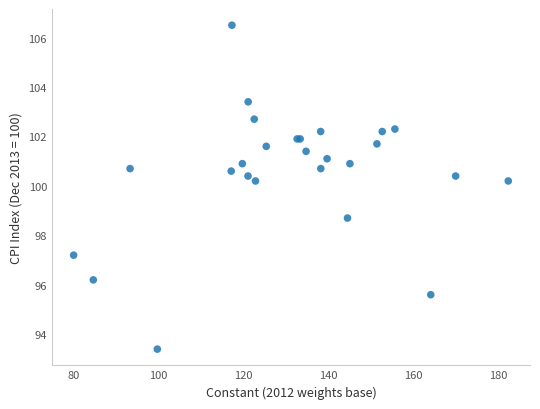

What Y value in the scatter plot is closest to 99?

98.7